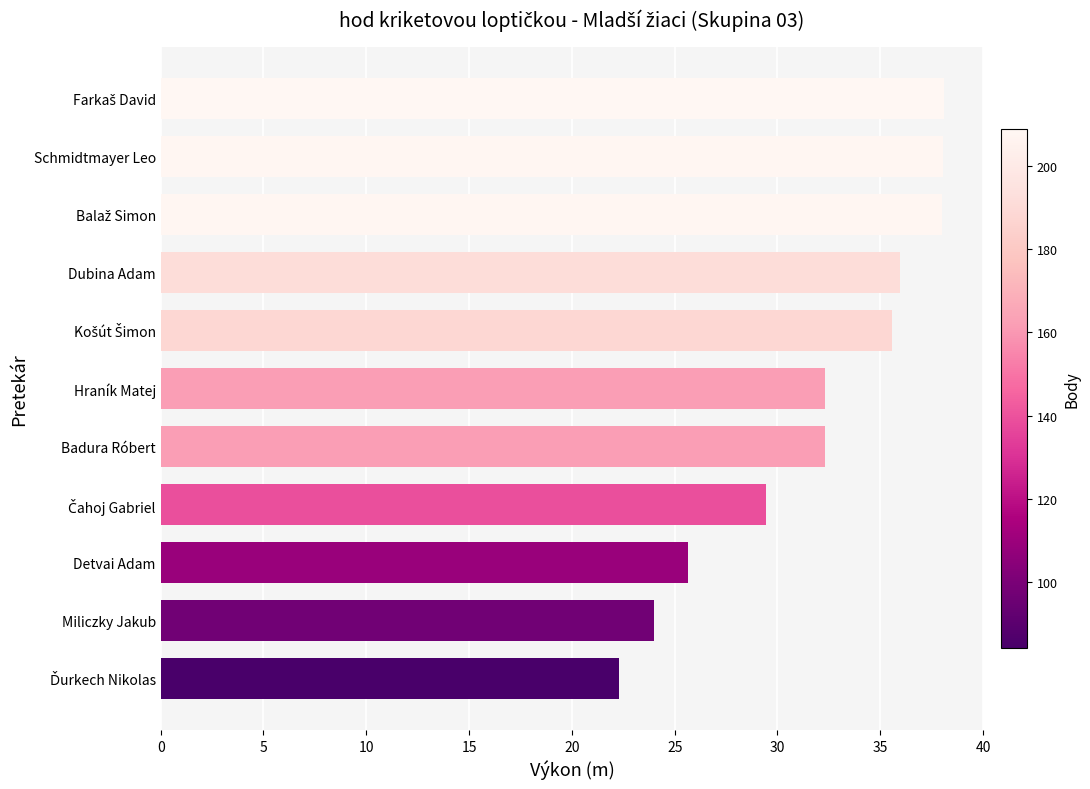

Is it true that the value at Hraník Matej is 32.3?

True